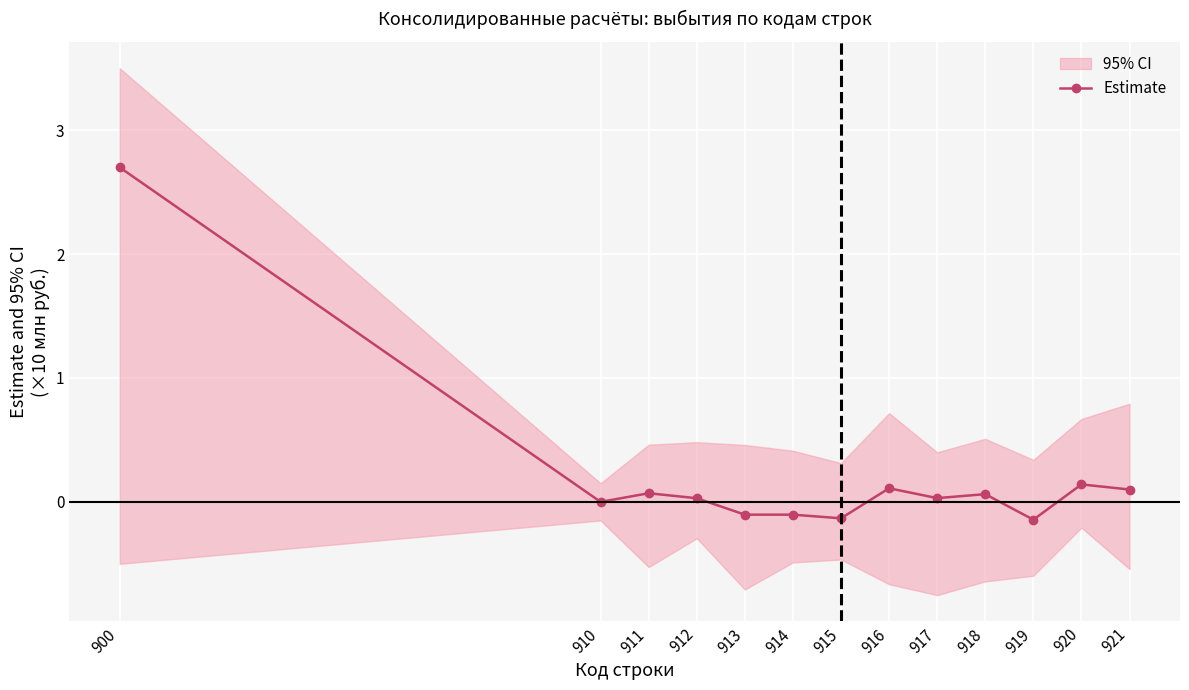

List the labels in order of value, smallest first.

919, 915, 914, 913, 910, 912, 917, 918, 911, 921, 916, 920, 900